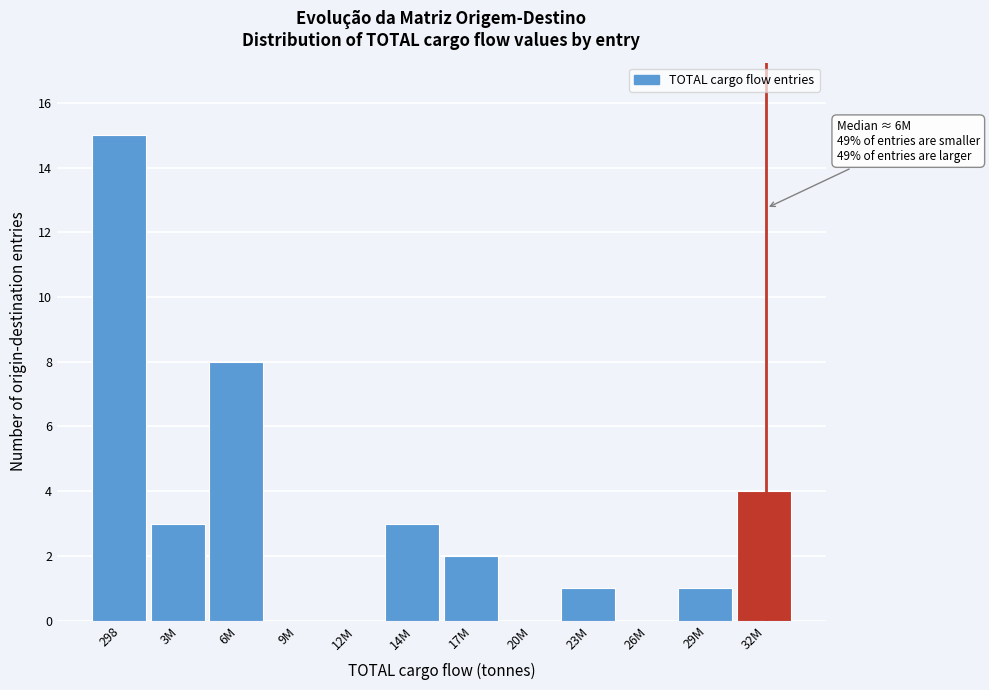

Reading left to right, extract all data points from this chart.

298=15	3M=3	6M=8	9M=0	12M=0	14M=3	17M=2	20M=0	23M=1	26M=0	29M=1	32M=4